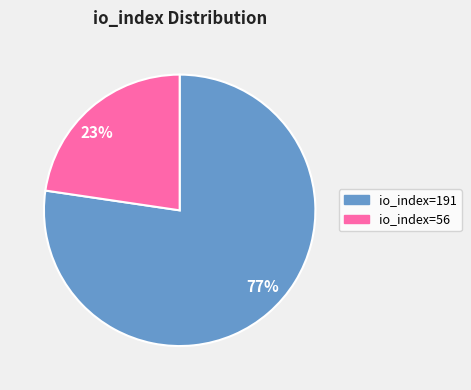

To the nearest percent, what is the combined percentage of io_index=191 and io_index=56?

100%